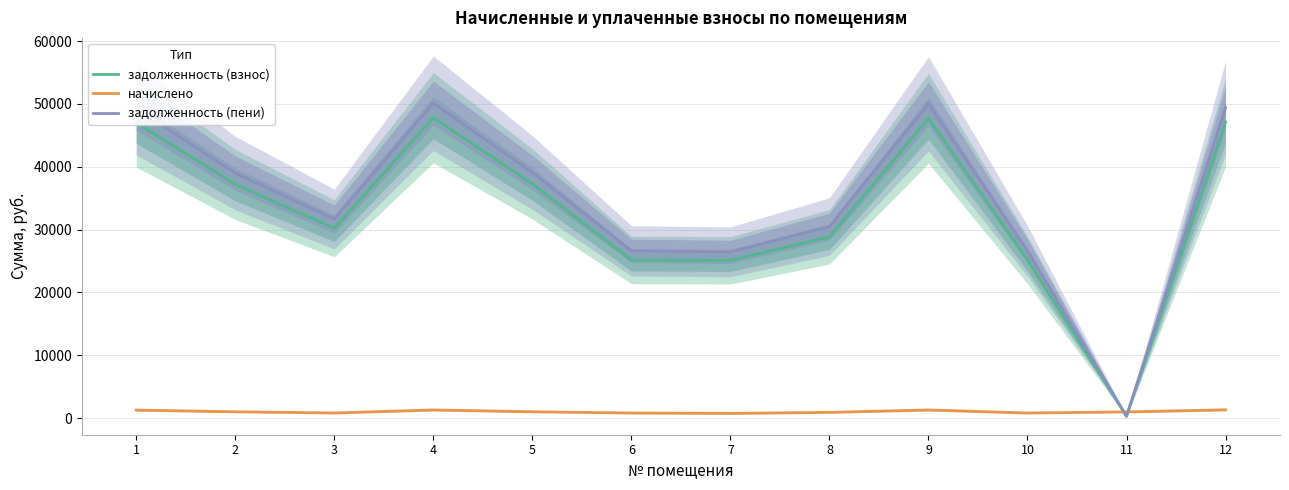

True or false: задолженность (пени) and задолженность (взнос) intersect in this chart.

False